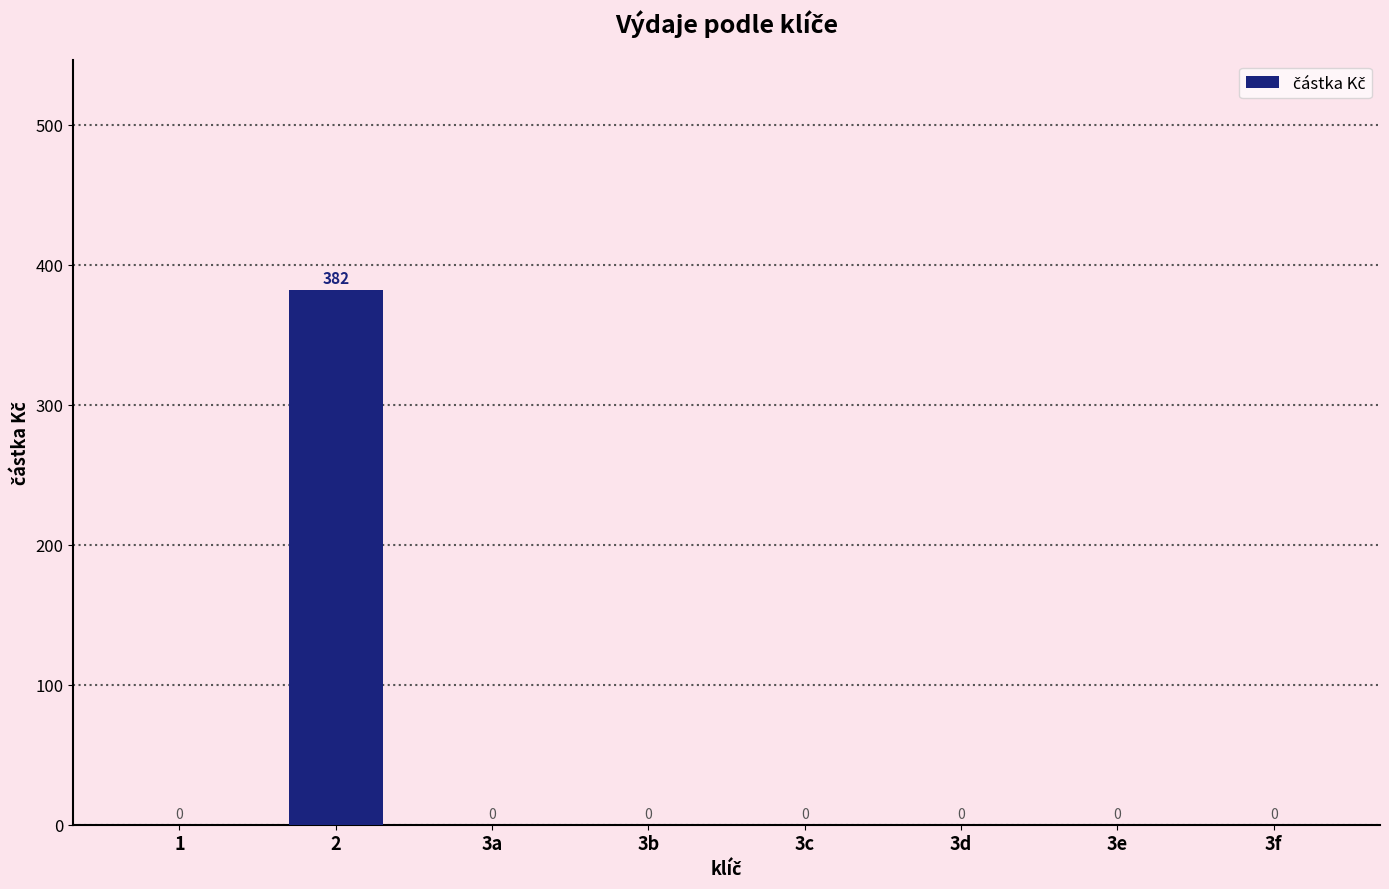

What is the sum of the values at 3e and 2?

382